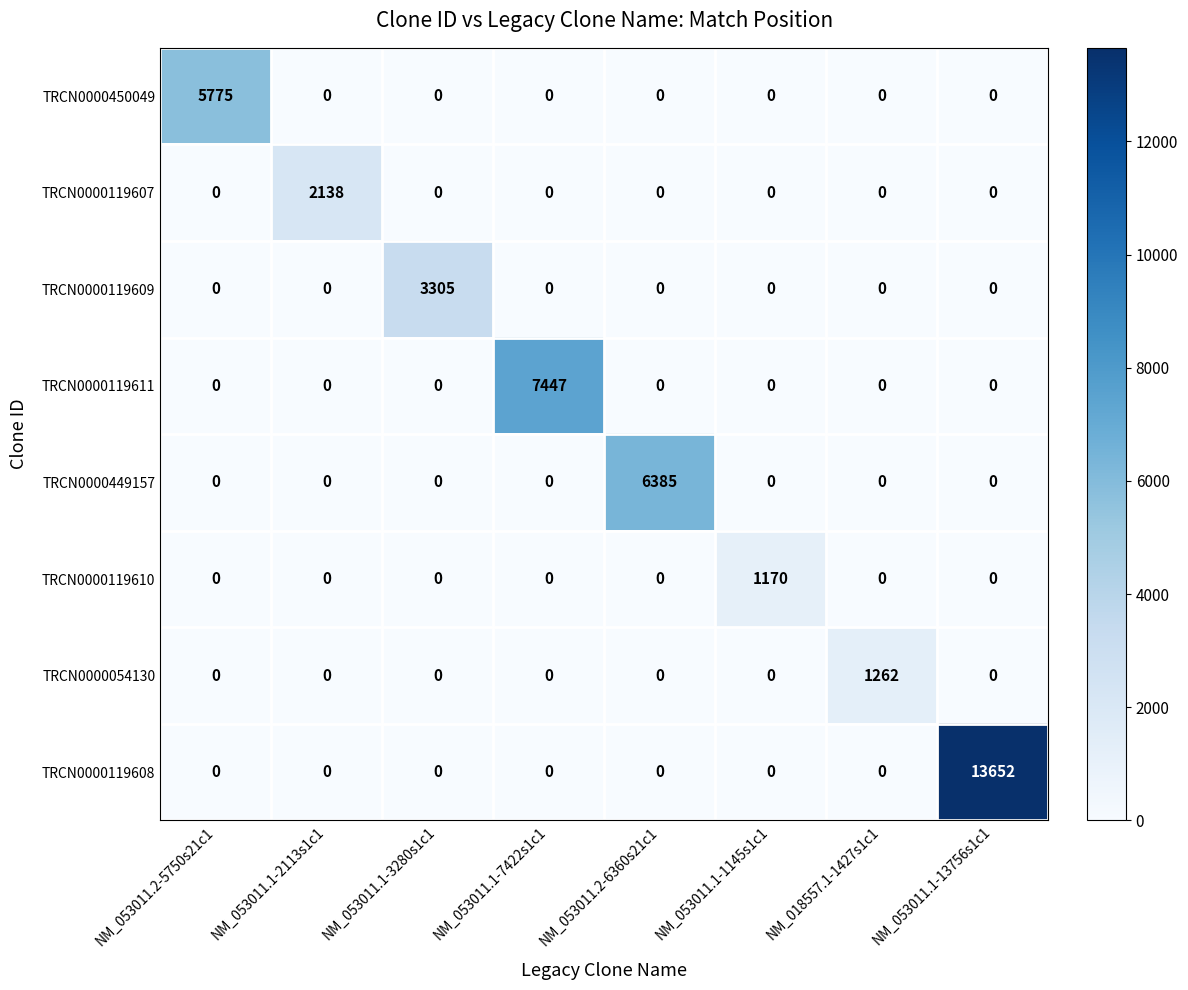

The TRCN0000449157 series shows 3347 at NM_053011.2-5750s21c1. True or false?

False